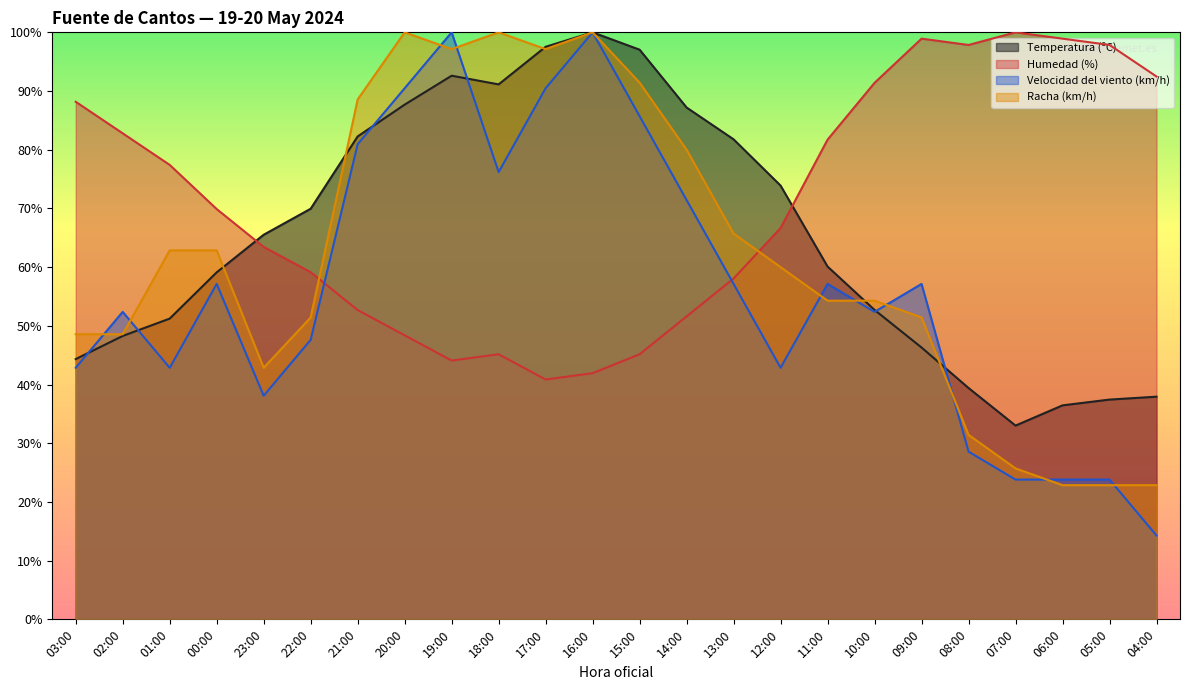

What is the label of the 22nd point from the right?

01:00